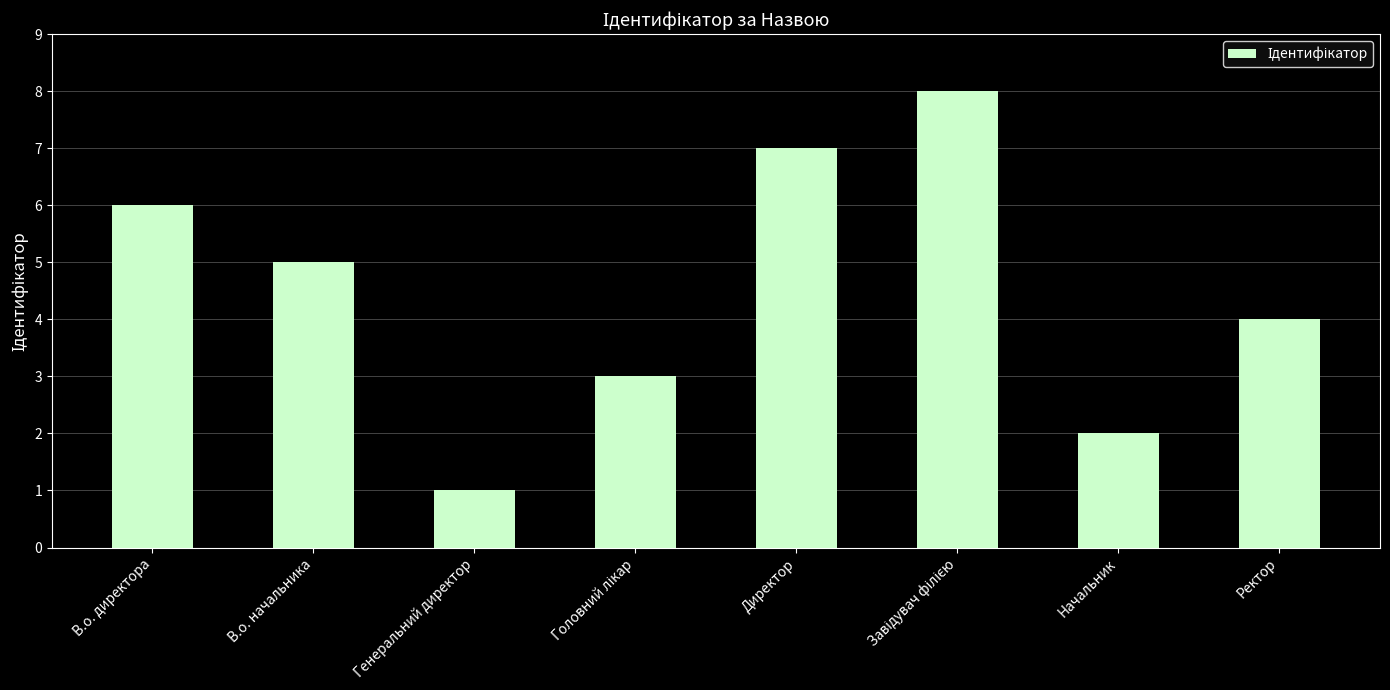

What is the difference between the second highest and second lowest values?

5